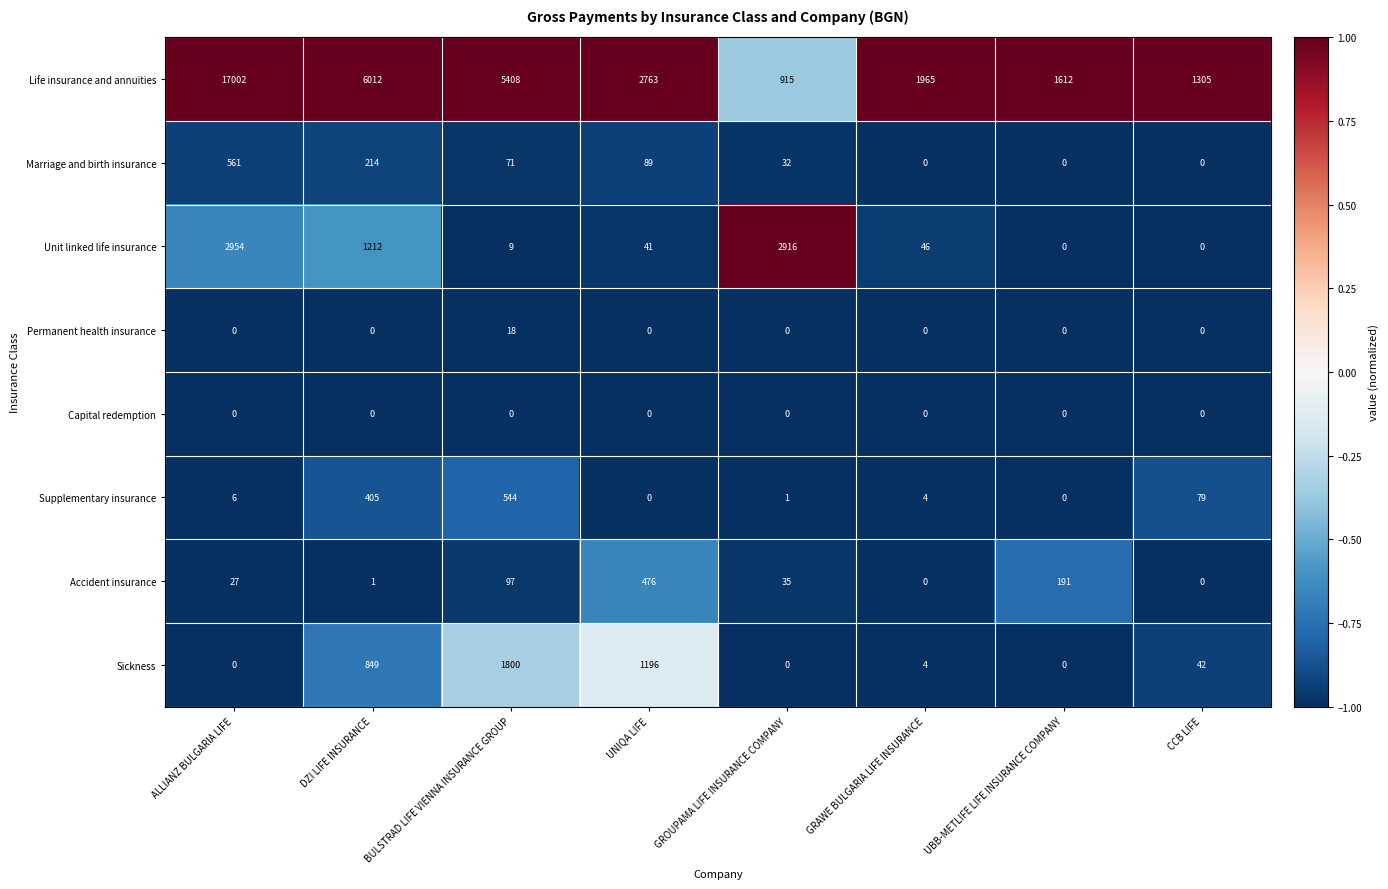

The Accident insurance series shows 162 at CCB LIFE. True or false?

False